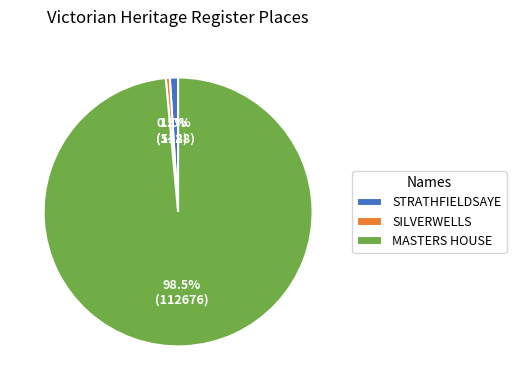

Rank the categories by value from lowest to highest.

SILVERWELLS, STRATHFIELDSAYE, MASTERS HOUSE